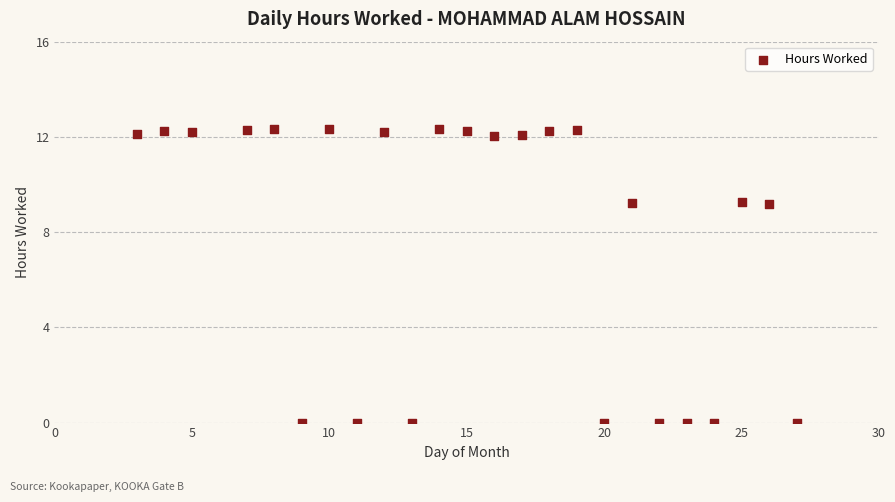

What is the range of X values (max minus min)?

24.0